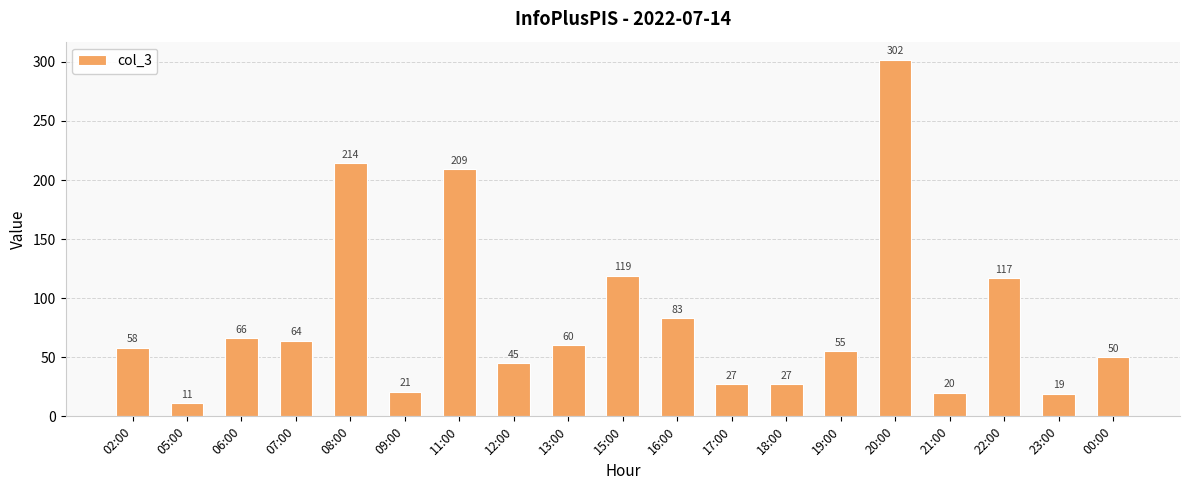

How many values are below 58?

9